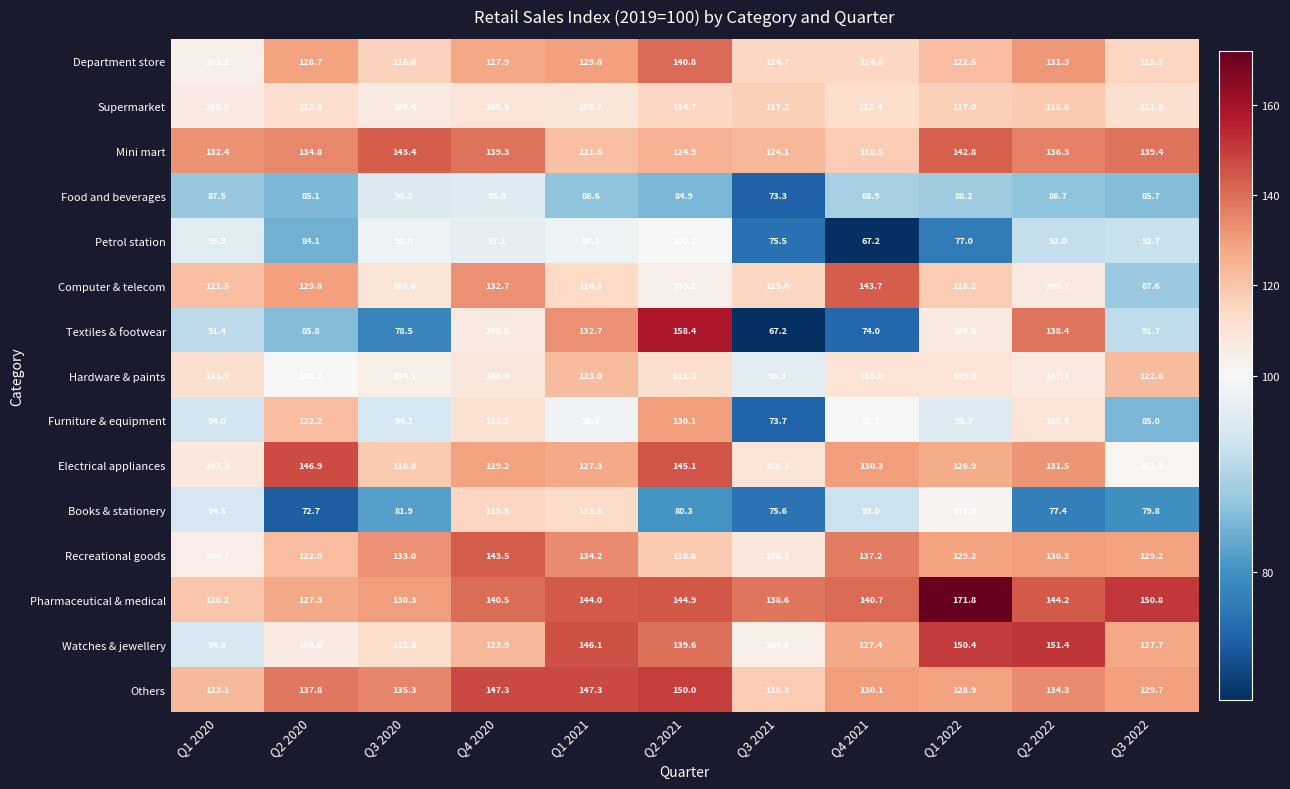

What is the spread (max minus min) of values at Q3 2021?

71.4